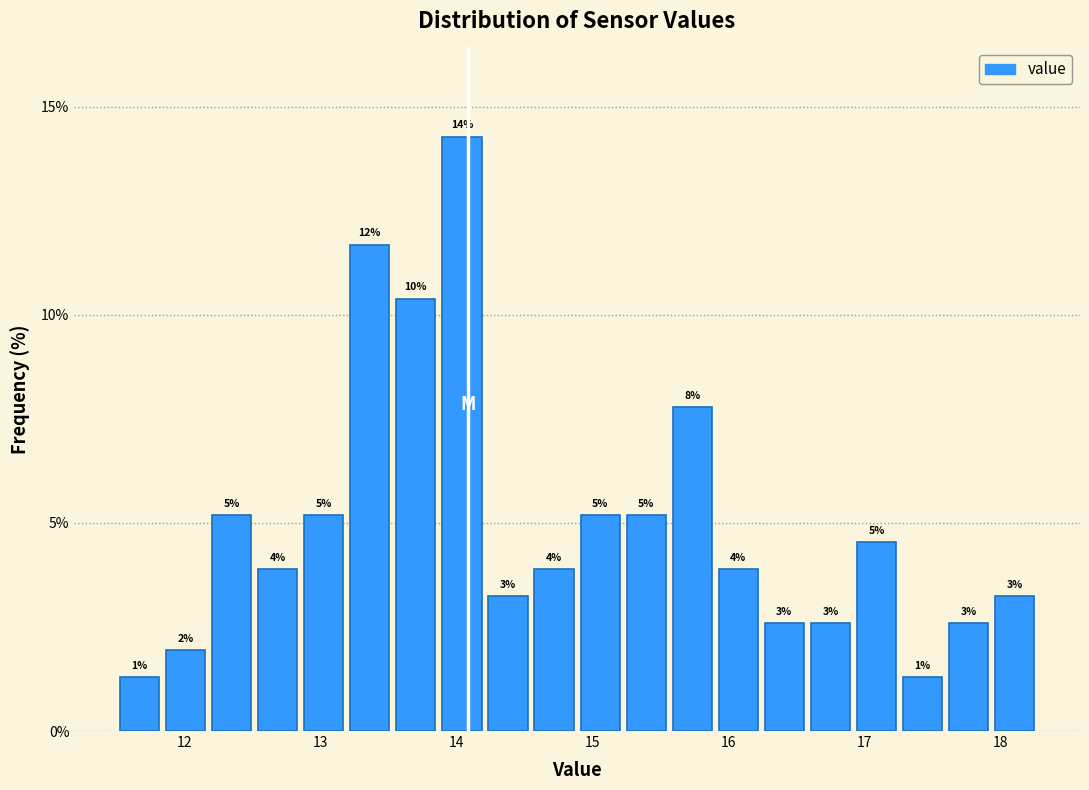

Around what value on the x-axis is the tallest bar? Give the approximate position of its centre, as read against the axis.

14.0